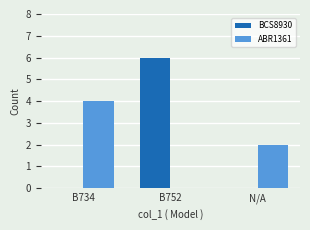

What are all the series names shown in the legend?

BCS8930, ABR1361